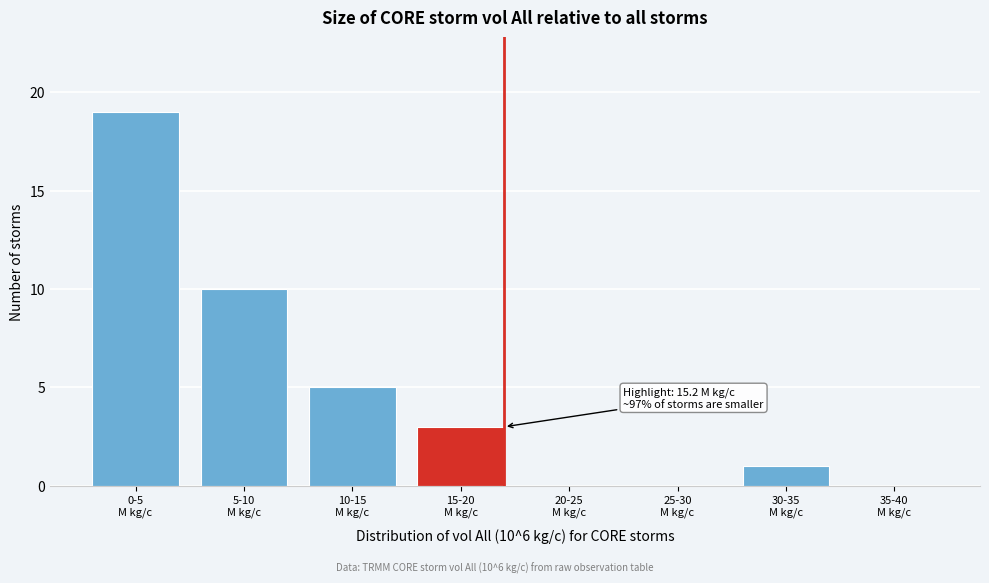

What is the sum of all values?

38